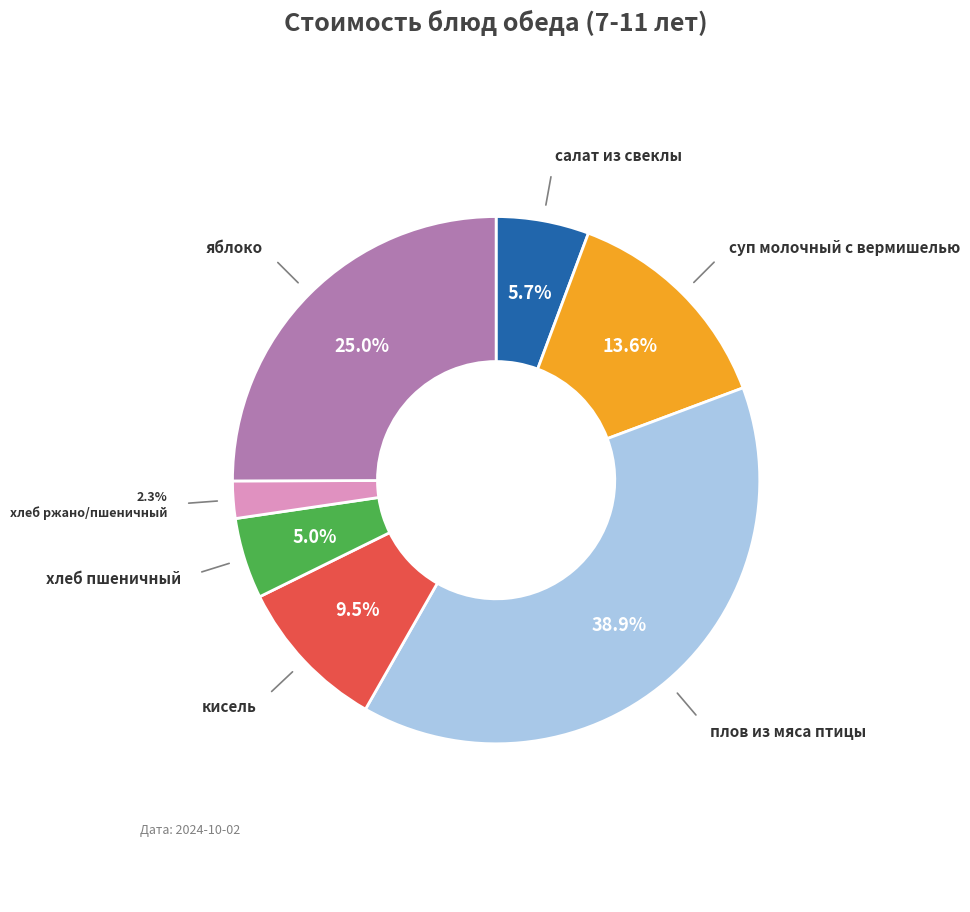

Is there a majority slice in this chart?

No